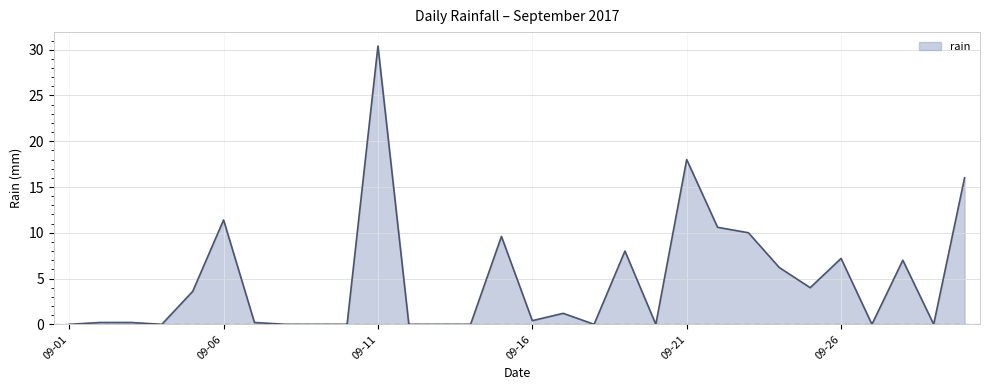

What is the difference between the maximum and minimum values?

30.4